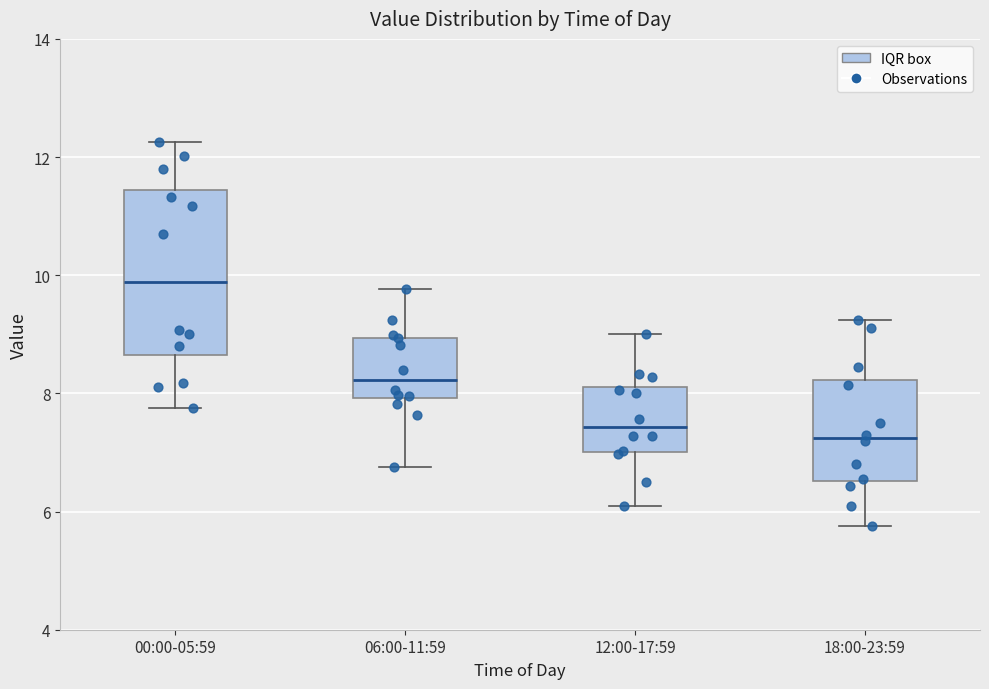

Reading left to right, read every box against the y-axis: the position of its median line, the range the box covers, and the ends of its whiskers. The values are not printed on the chart, so give them approximately, as read against the axis.

00:00-05:59: median 9.8, box 8.6 to 11.4, whiskers 7.8 to 12.2
06:00-11:59: median 8.2, box 8.0 to 9.0, whiskers 6.8 to 9.8
12:00-17:59: median 7.4, box 7.0 to 8.2, whiskers 6.2 to 9.0
18:00-23:59: median 7.2, box 6.6 to 8.2, whiskers 5.8 to 9.2